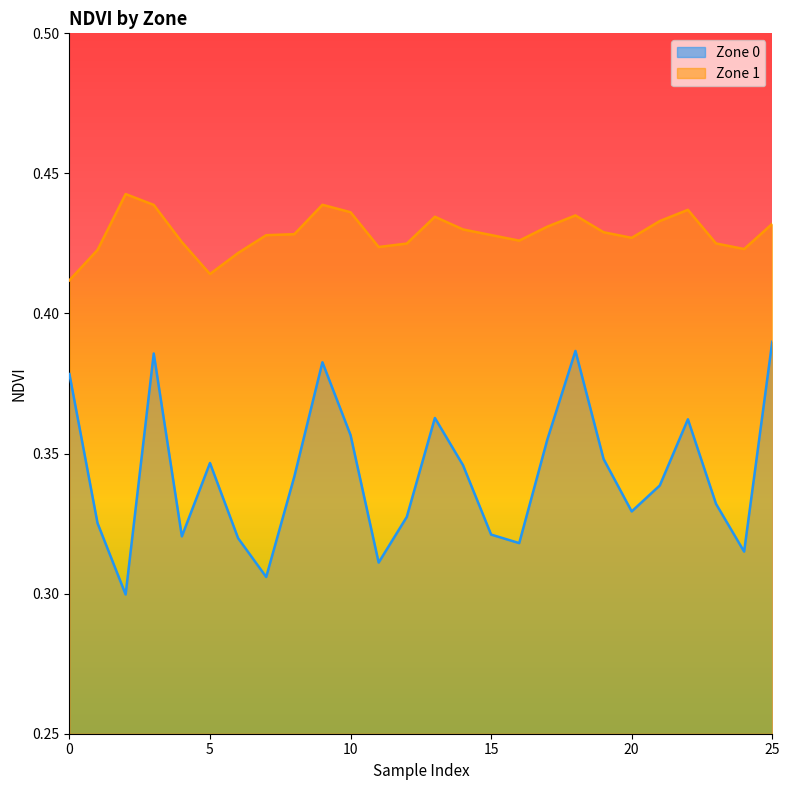

True or false: Zone 1 has more than 2 points higher than both neighbors.

True